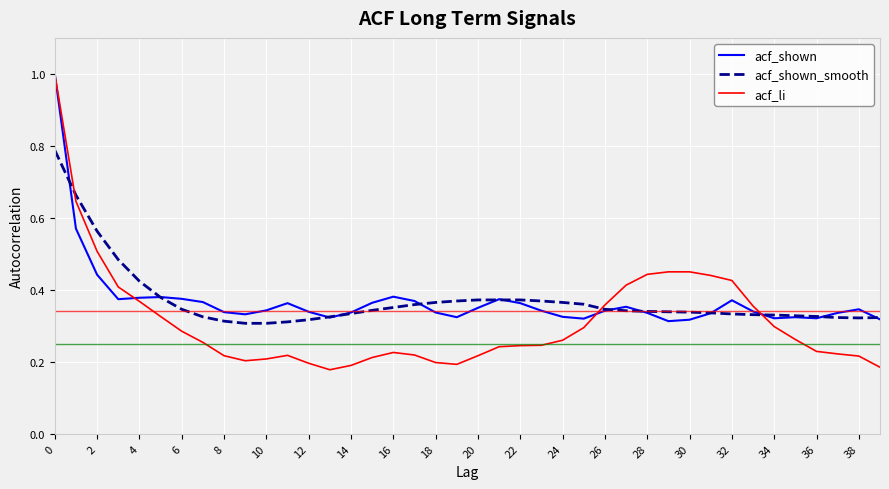

What is the greatest value displayed?

1.0